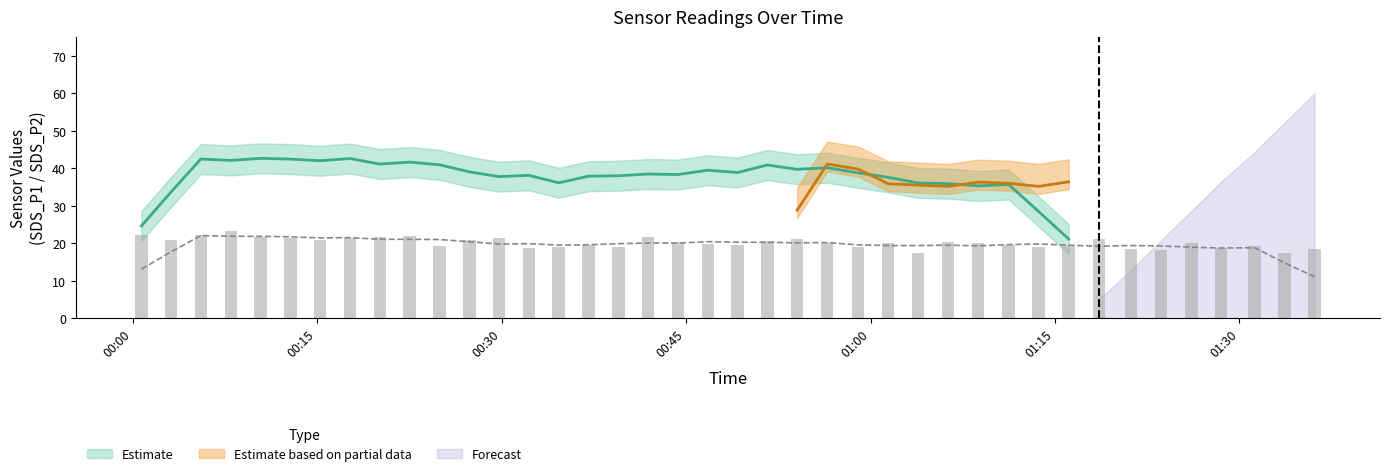

Count the number of data series in this chart.

3